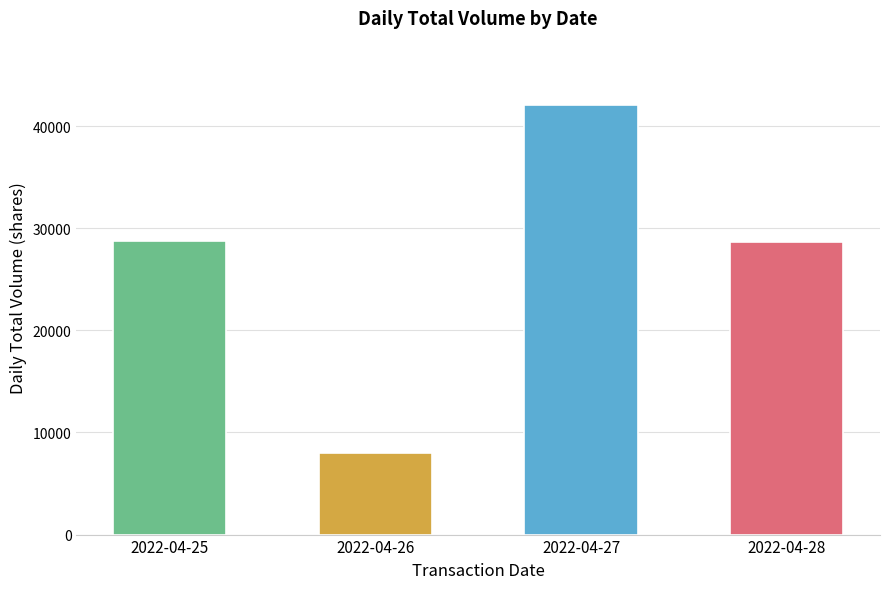

Which label corresponds to the smallest value in the chart?

2022-04-26